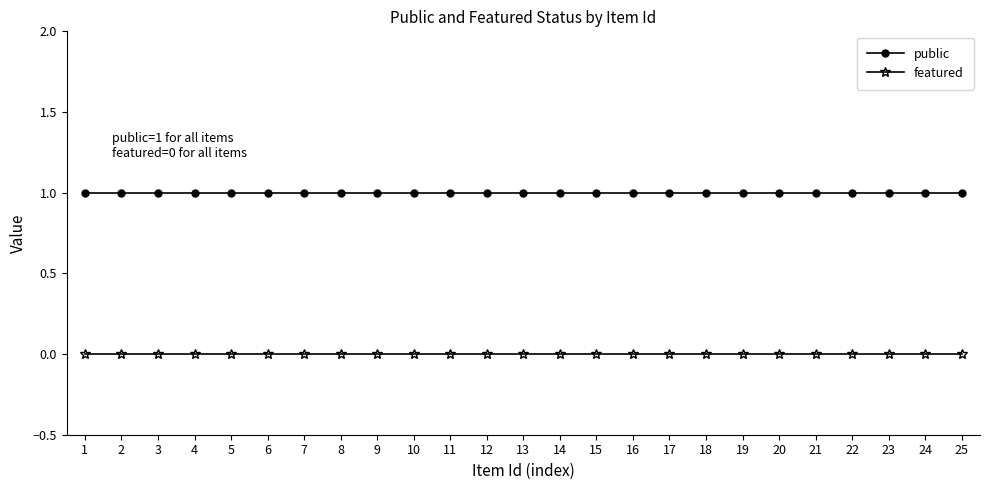

Reading left to right, what are all the values shown in this chart?

public: 1=1	2=1	3=1	4=1	5=1	6=1	7=1	8=1	9=1	10=1	11=1	12=1	13=1	14=1	15=1	16=1	17=1	18=1	19=1	20=1	21=1	22=1	23=1	24=1	25=1
featured: 1=0	2=0	3=0	4=0	5=0	6=0	7=0	8=0	9=0	10=0	11=0	12=0	13=0	14=0	15=0	16=0	17=0	18=0	19=0	20=0	21=0	22=0	23=0	24=0	25=0